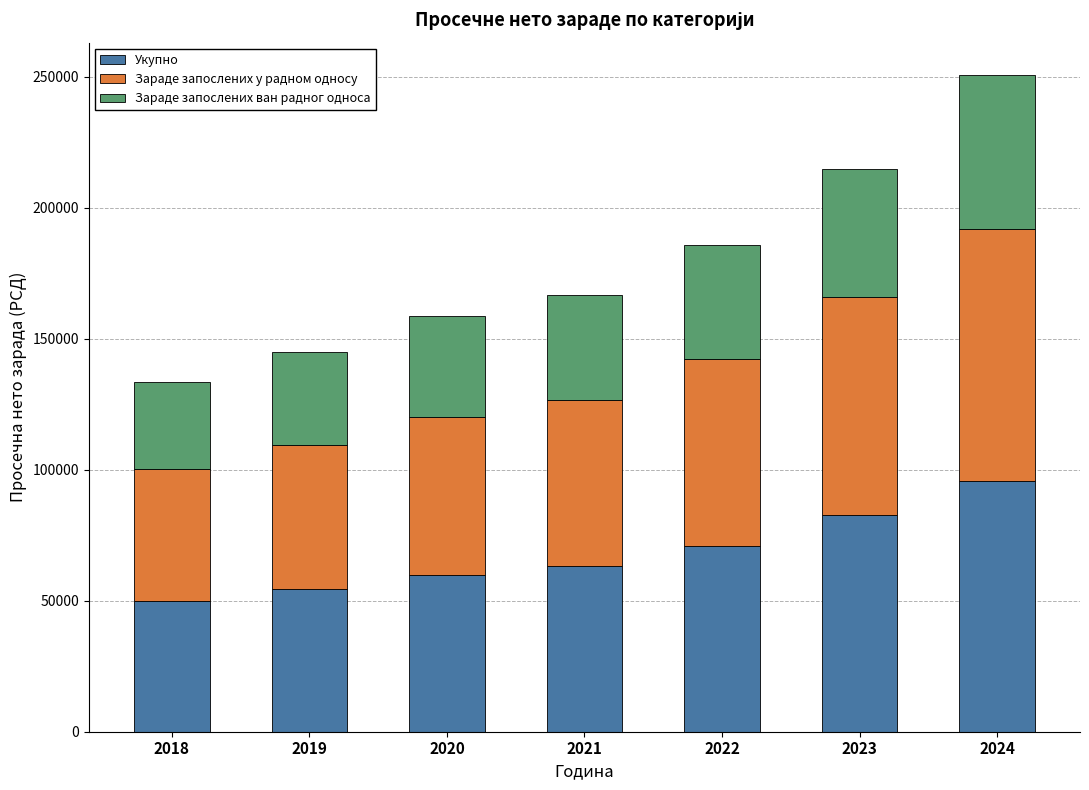

What are all the series names shown in the legend?

Укупно, Зараде запослених у радном односу, Зараде запослених ван радног односа